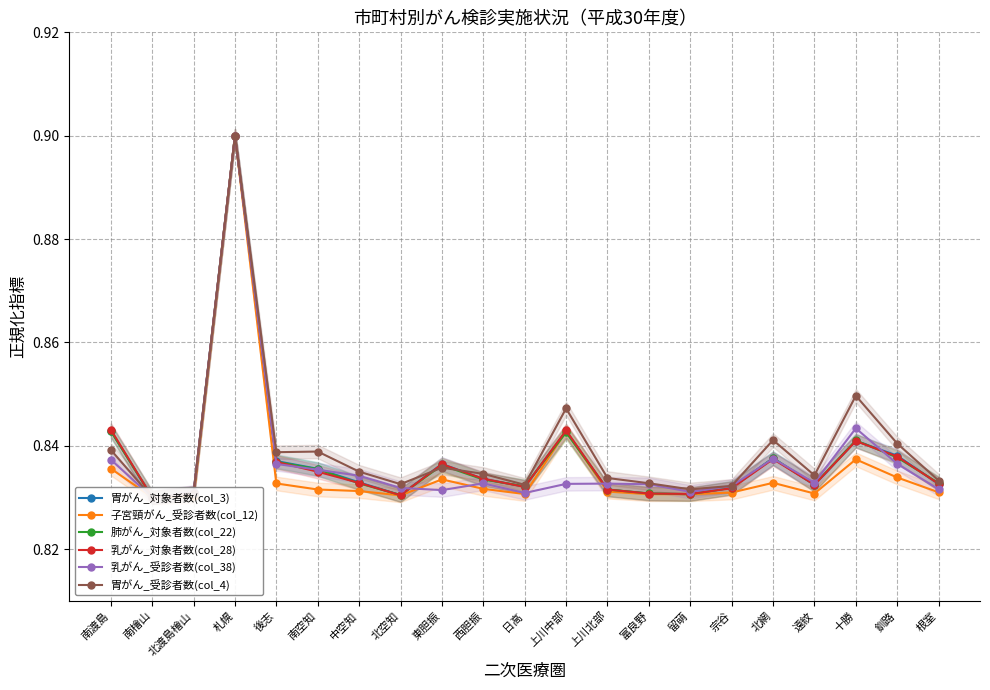

What is the difference between the maximum and second lowest values in the 肺がん_対象者数(col_22) series?

0.1